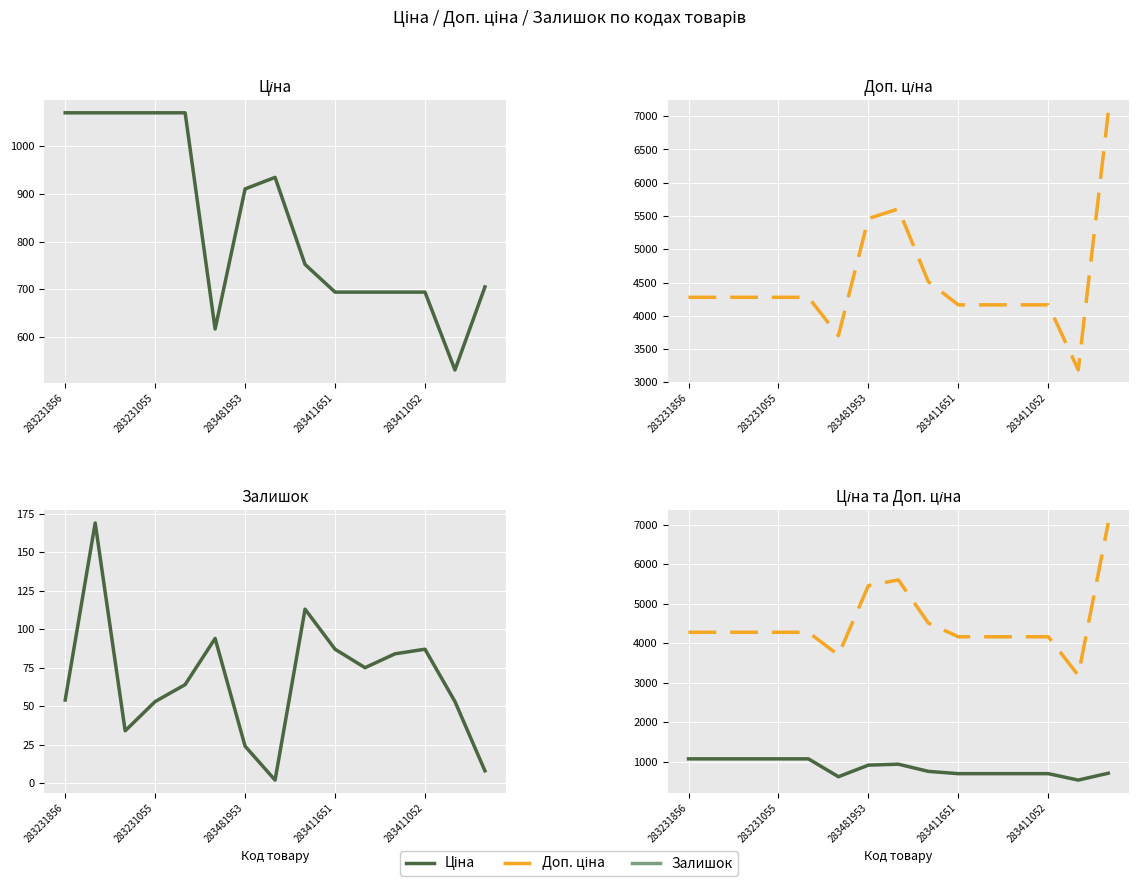

How many values in the Доп. ціна series are below 4279?

6